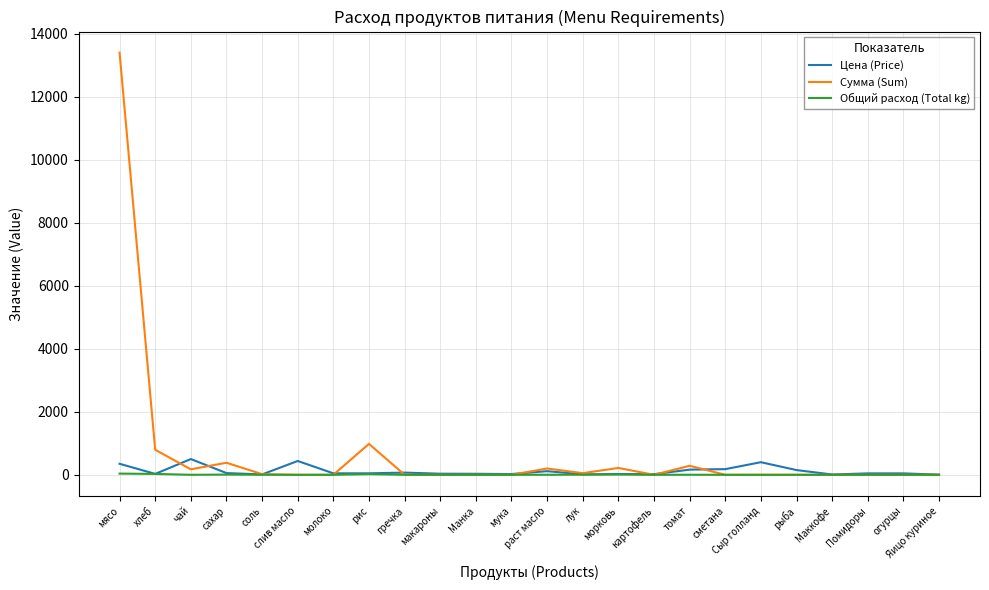

Count the number of categories in the chart.

24